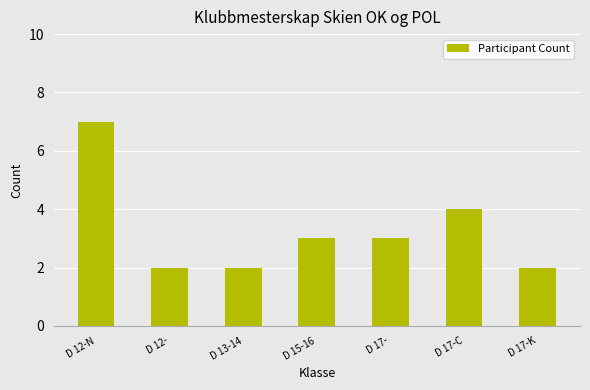

The value at D 12- is 0. True or false?

False